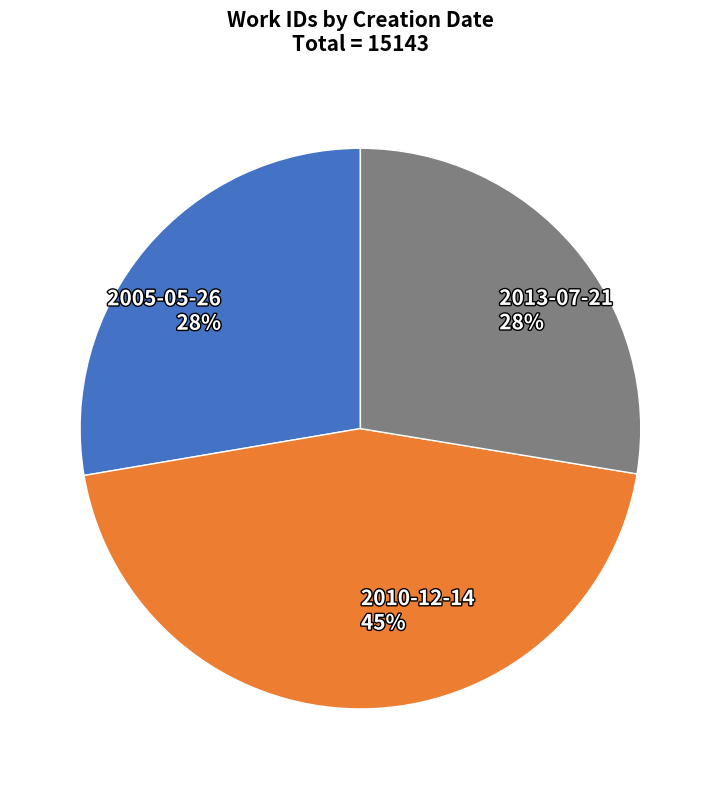

Is it true that 2005-05-26 is 28% of the pie?

True